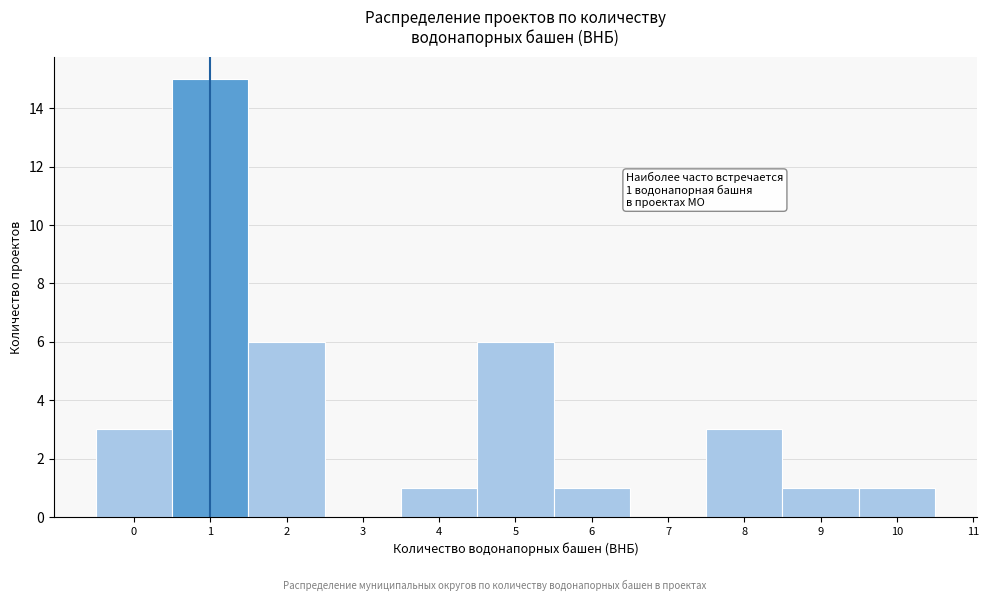

Over which range of the x-axis is the bar tallest?

0.5 to 1.5